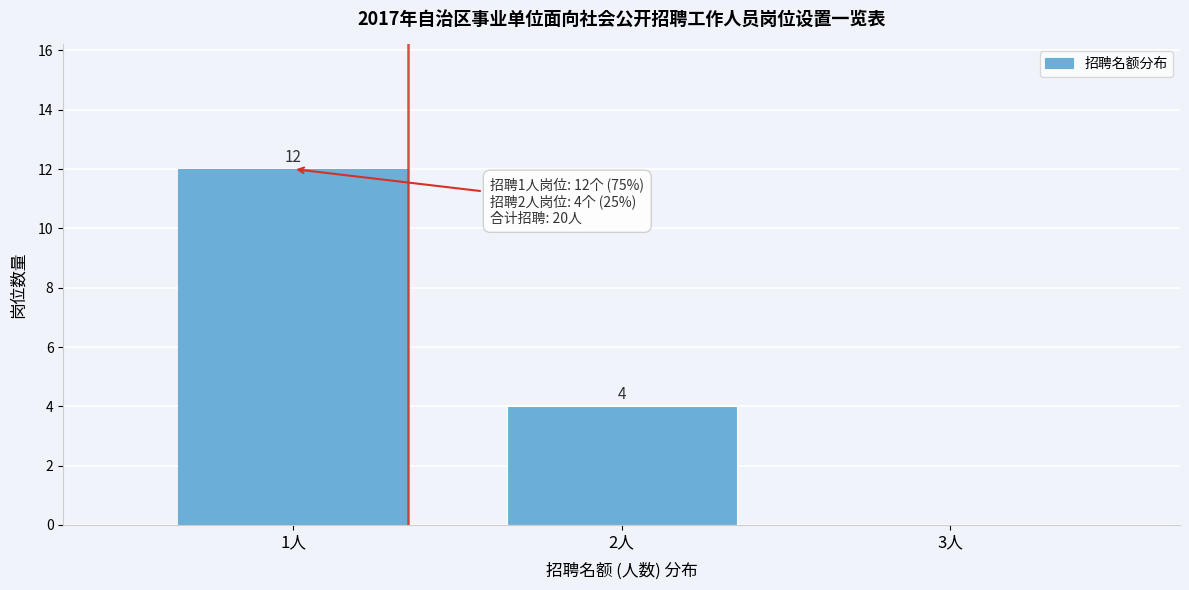

Reading left to right, list all the values displayed in this chart.

1人=12	2人=4	3人=0